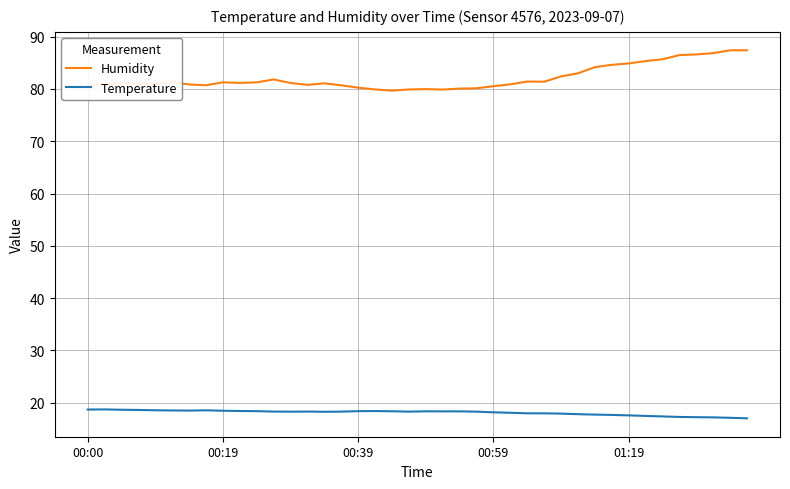

What are all the series names shown in the legend?

Humidity, Temperature